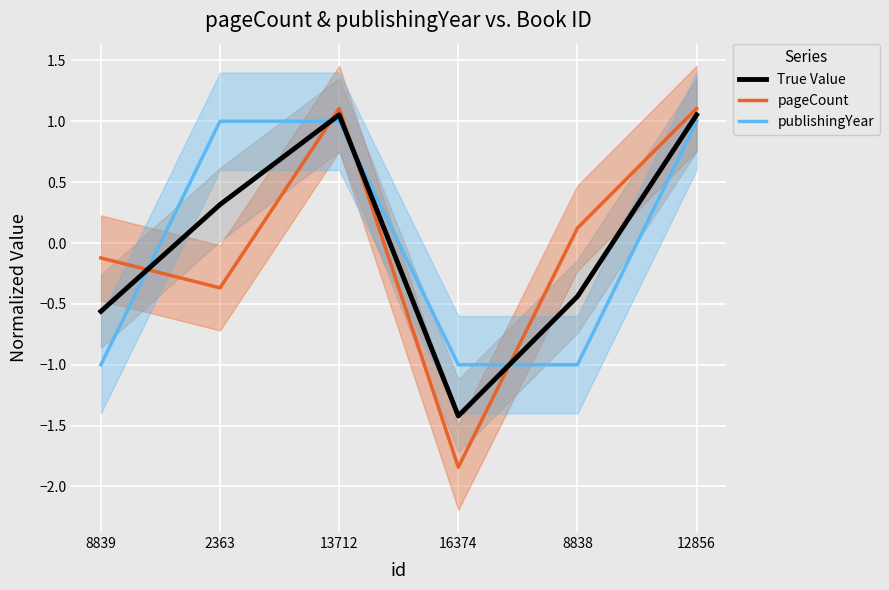

Is the value of publishingYear at 13712 greater than the value of True Value at 16374?

Yes